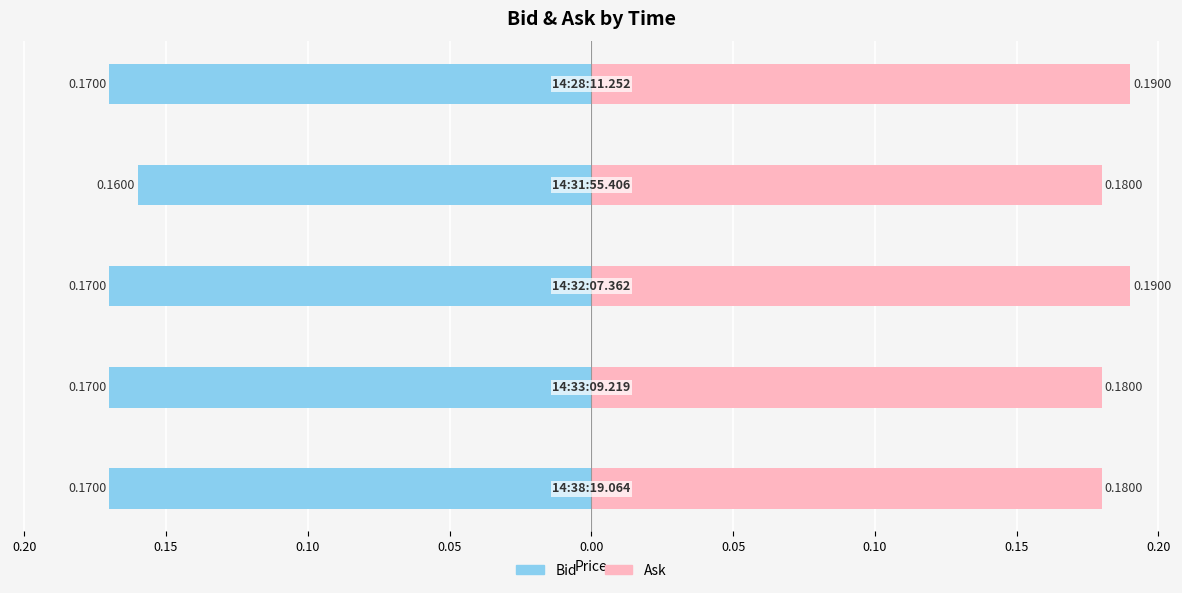

Reading left to right, transcribe all the data shown in this chart.

Bid: 0.25=-0.2	0.20=-0.2	0.15=-0.2	0.10=-0.2	0.05=-0.2
Ask: 0.25=0.2	0.20=0.2	0.15=0.2	0.10=0.2	0.05=0.2